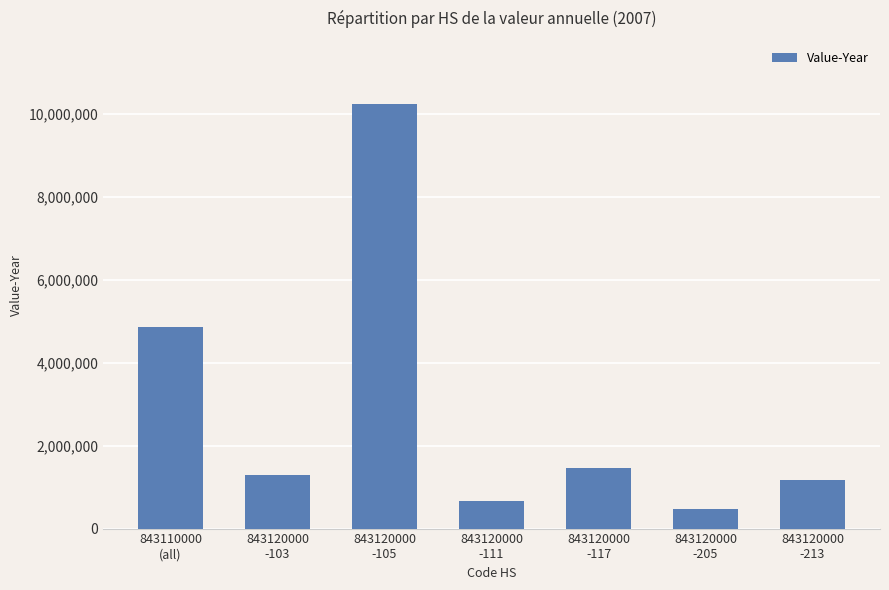

What is the minimum value shown in the chart?

463453